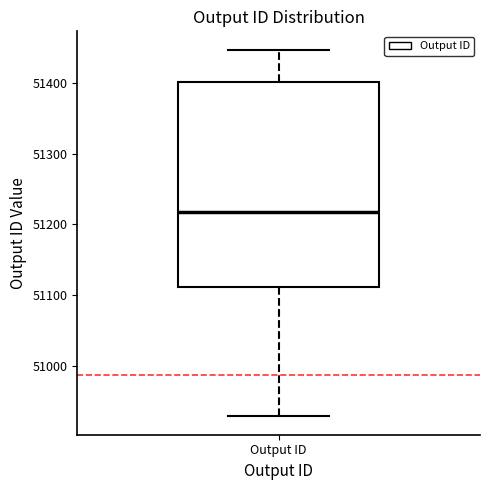

Read this box plot against the y-axis: the position of the median line, the range covered by the box, and the ends of both whiskers. The values are not printed on the chart, so give them approximately, as read against the axis.

median 51220, box 51110 to 51400, whiskers 50930 to 51450